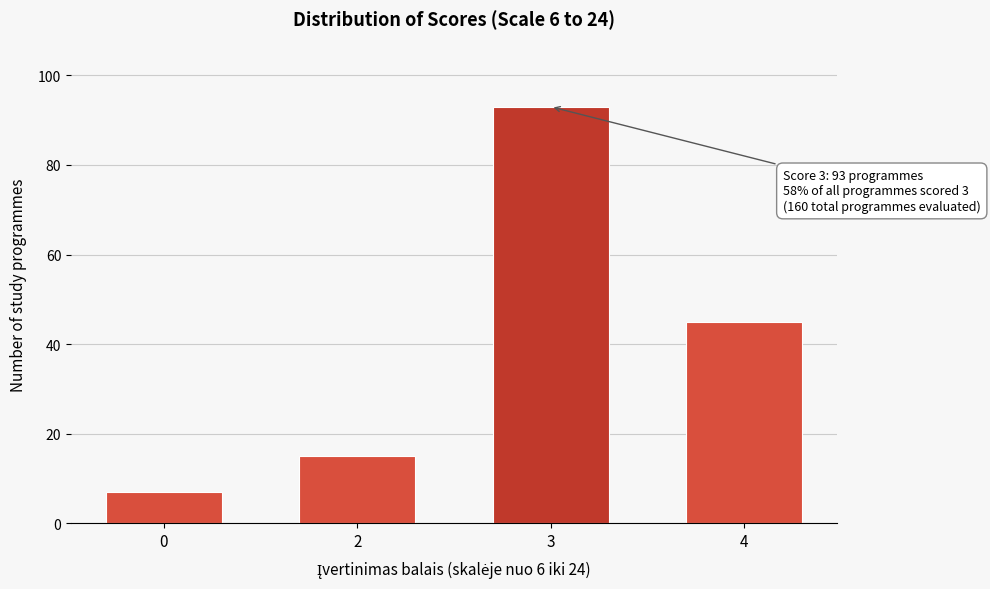

Reading right to left, extract all data points from this chart.

45	93	15	7